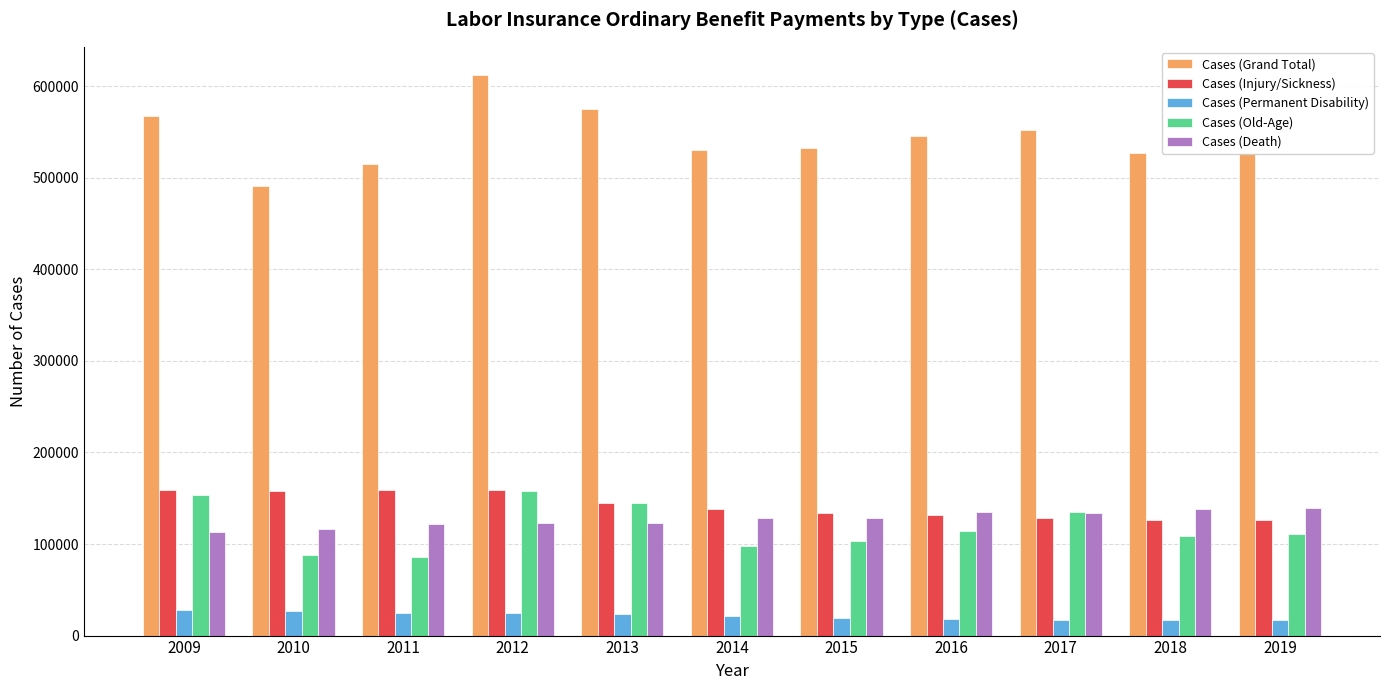

Does the chart contain any negative values?

No